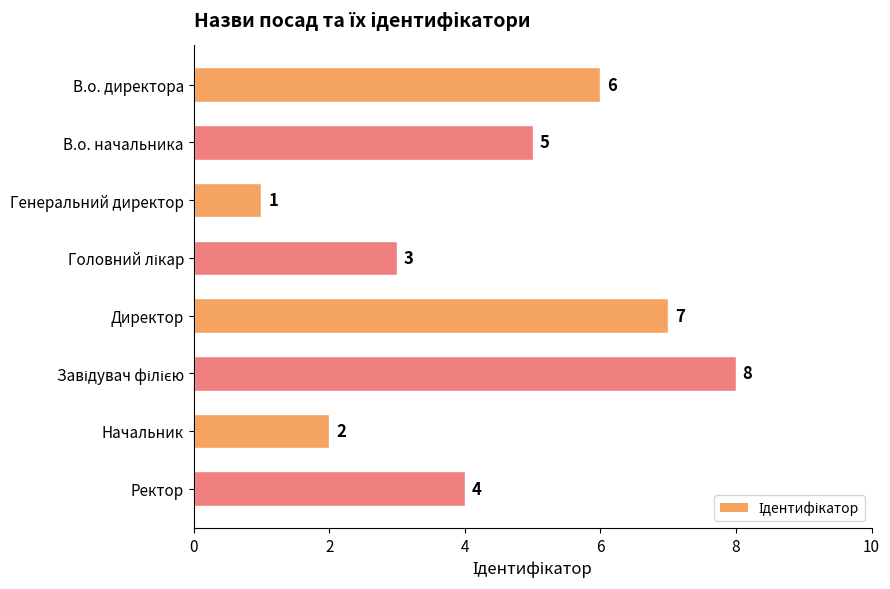

Are the bars grouped side by side (vs. stacked)?

No